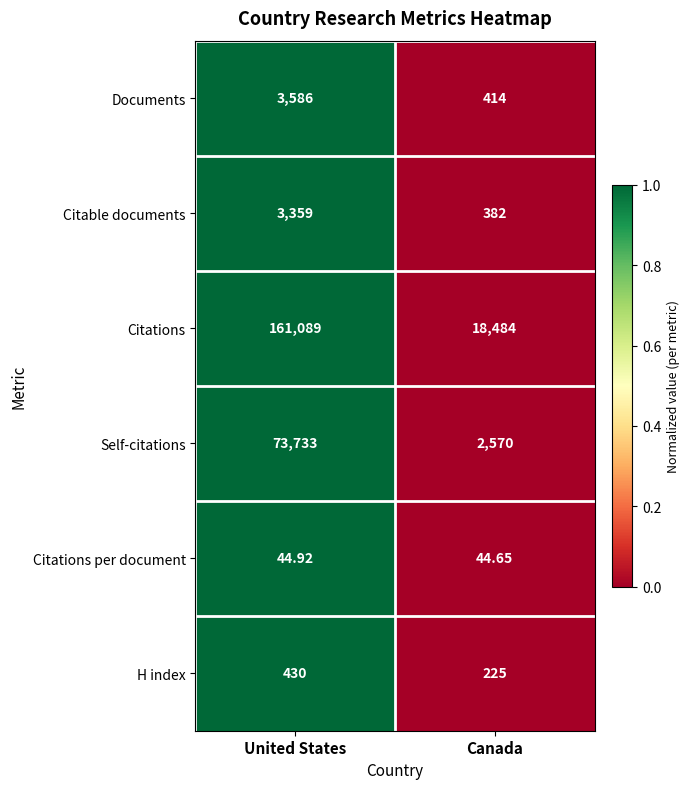

Which series changed the most between United States and Canada?

Citations